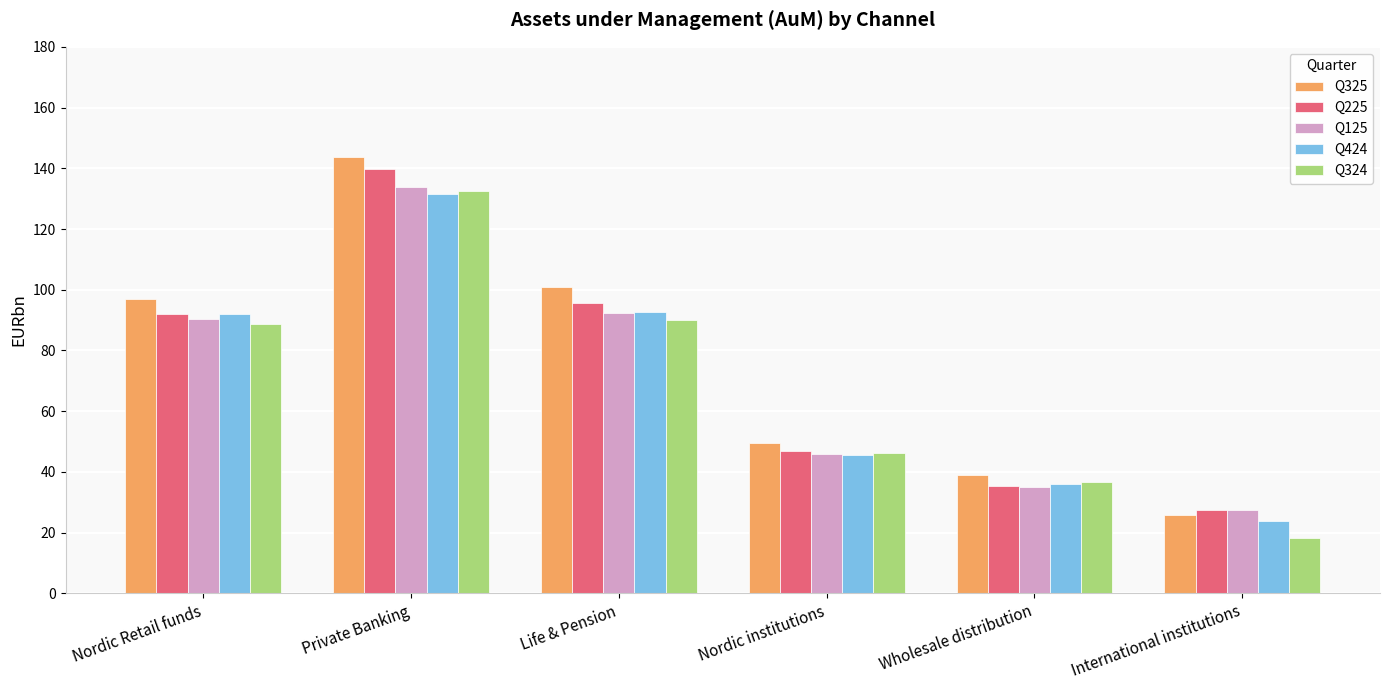

At how many categories does at least one series exceed 109?

1